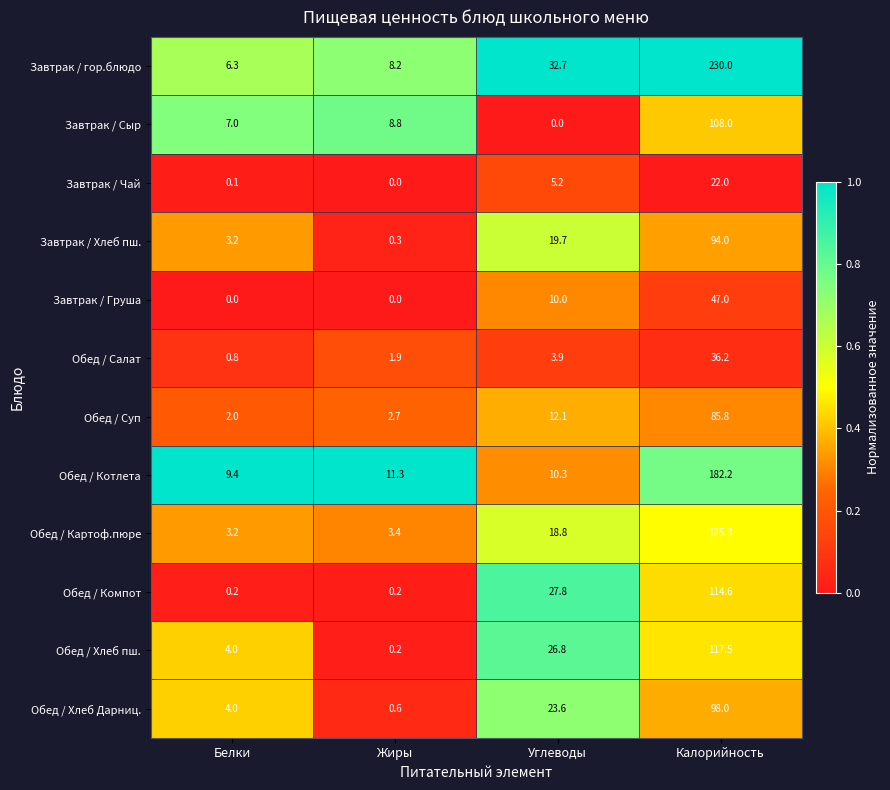

What is the difference between the maximum and second lowest values in the Завтрак / гор.блюдо series?

221.8